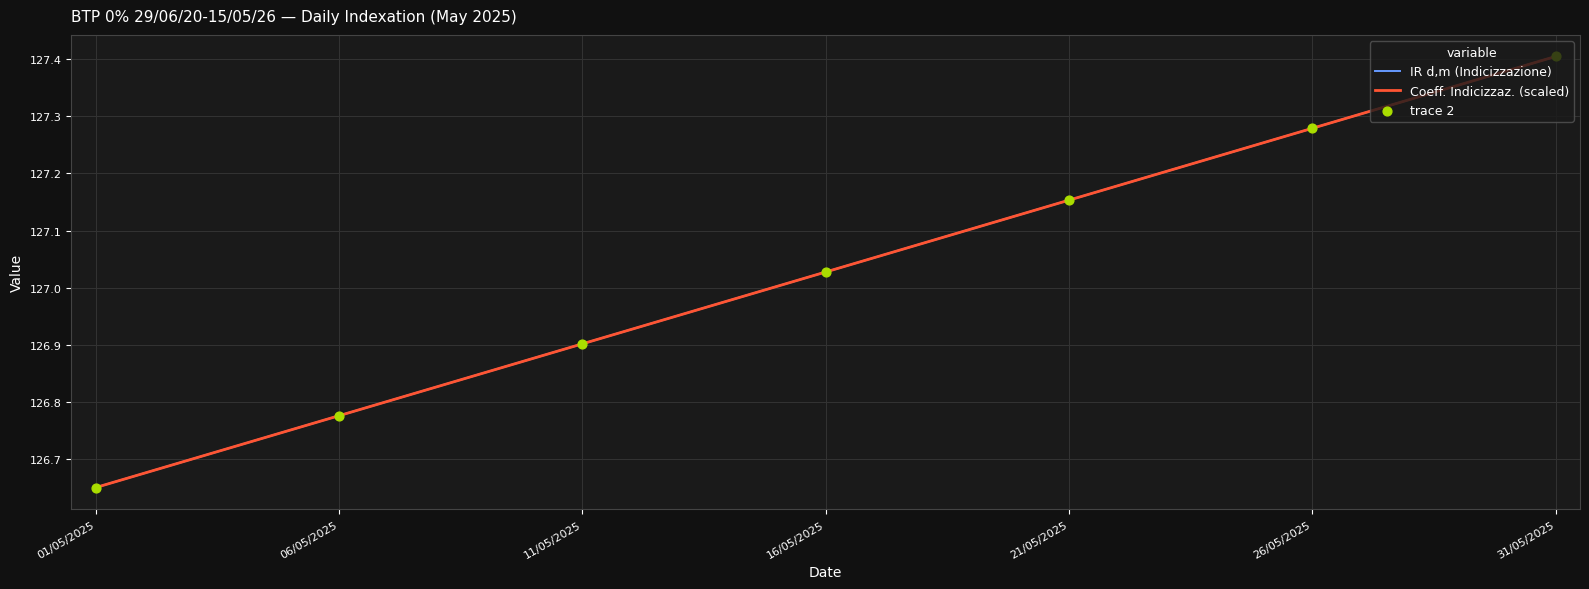

How many lines are shown in the chart?

2